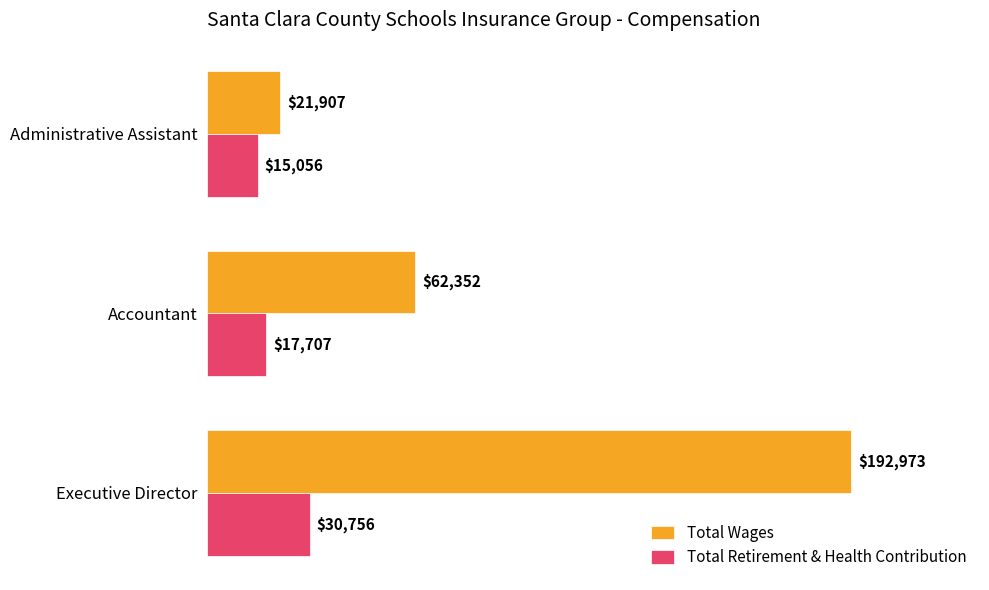

What is the difference between the second highest and minimum values in the Total Wages series?

40445